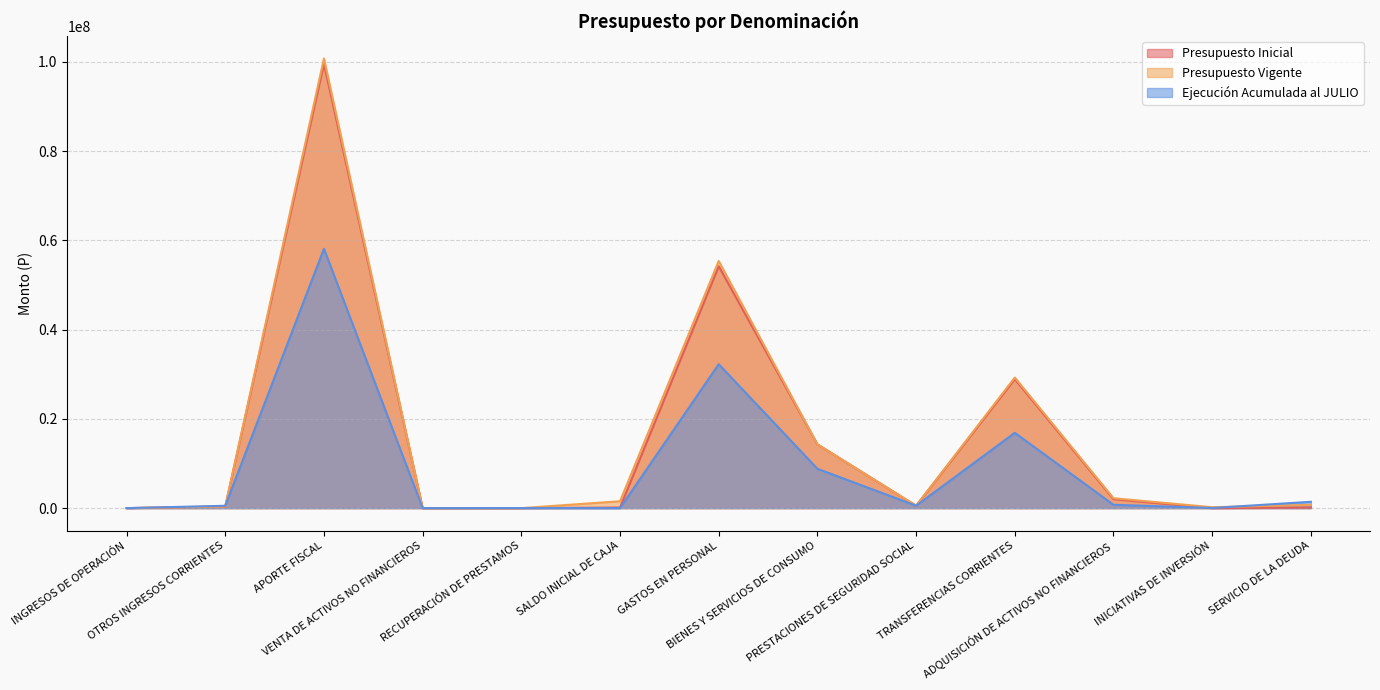

At which category does the chart reach its peak across all series?

APORTE FISCAL